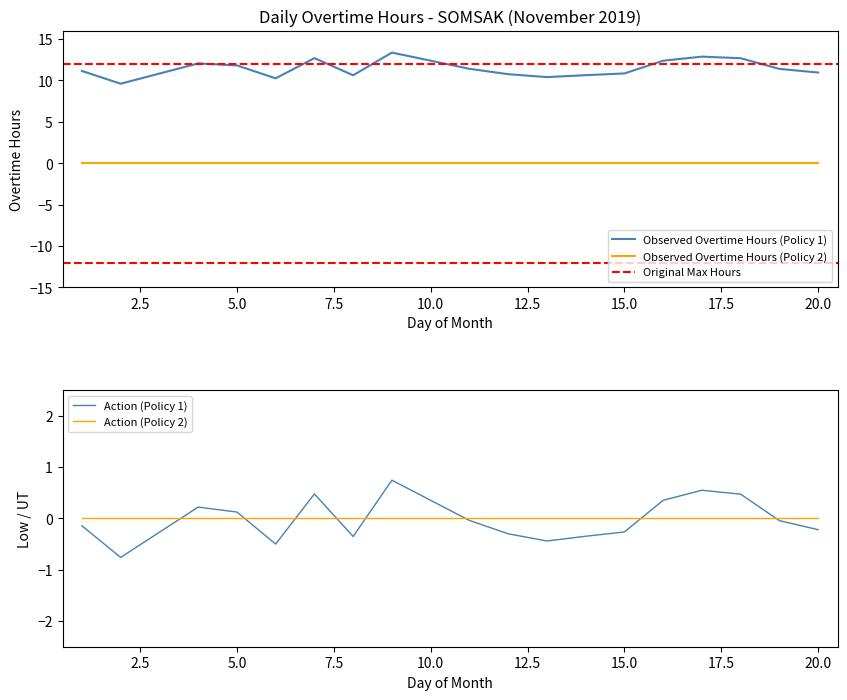

What is the difference between the maximum and minimum values?

3.8